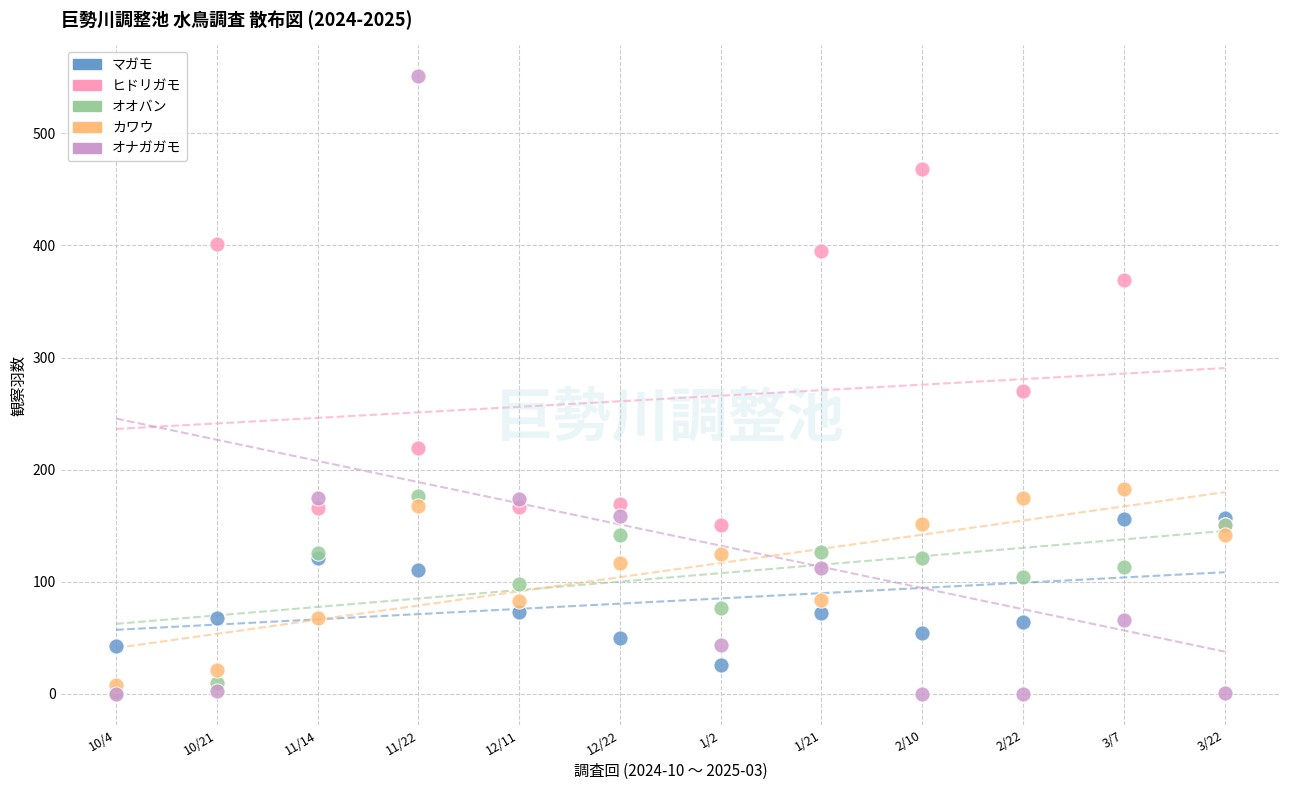

Which series has the widest spread of Y values?

オナガガモ